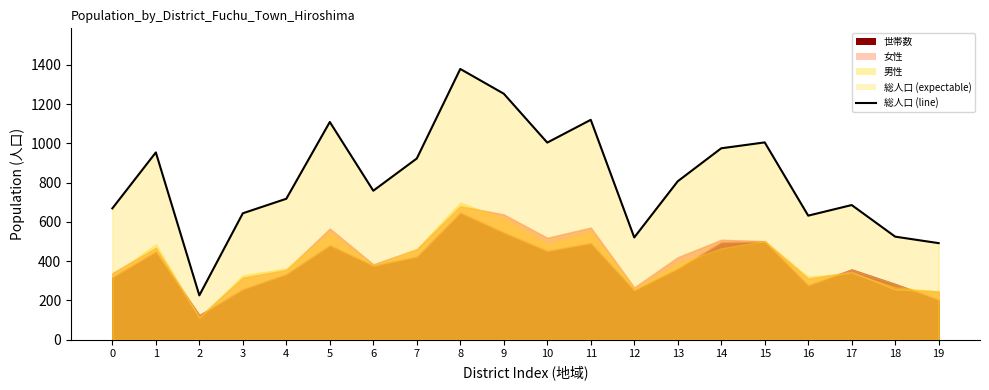

How many values are below 807?

10